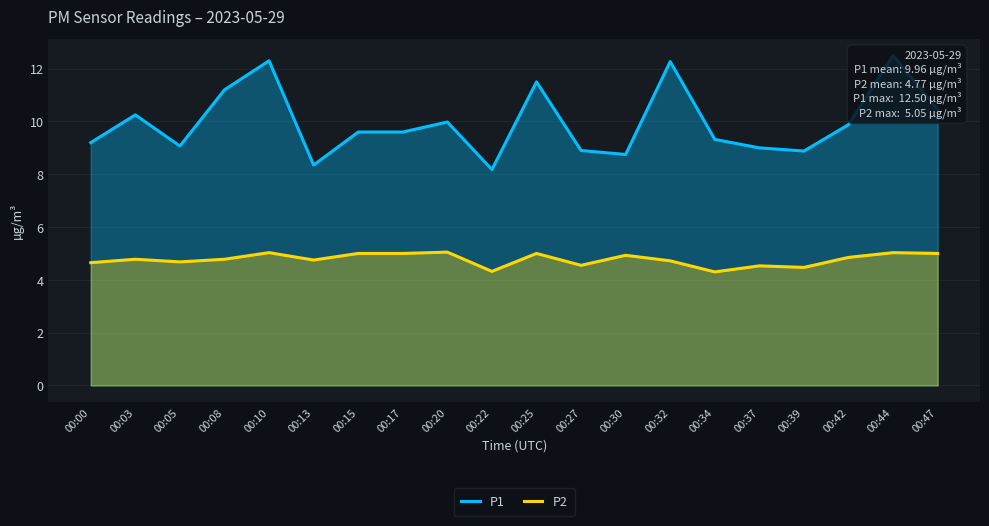

At which label is P1 closest to 10?

00:20